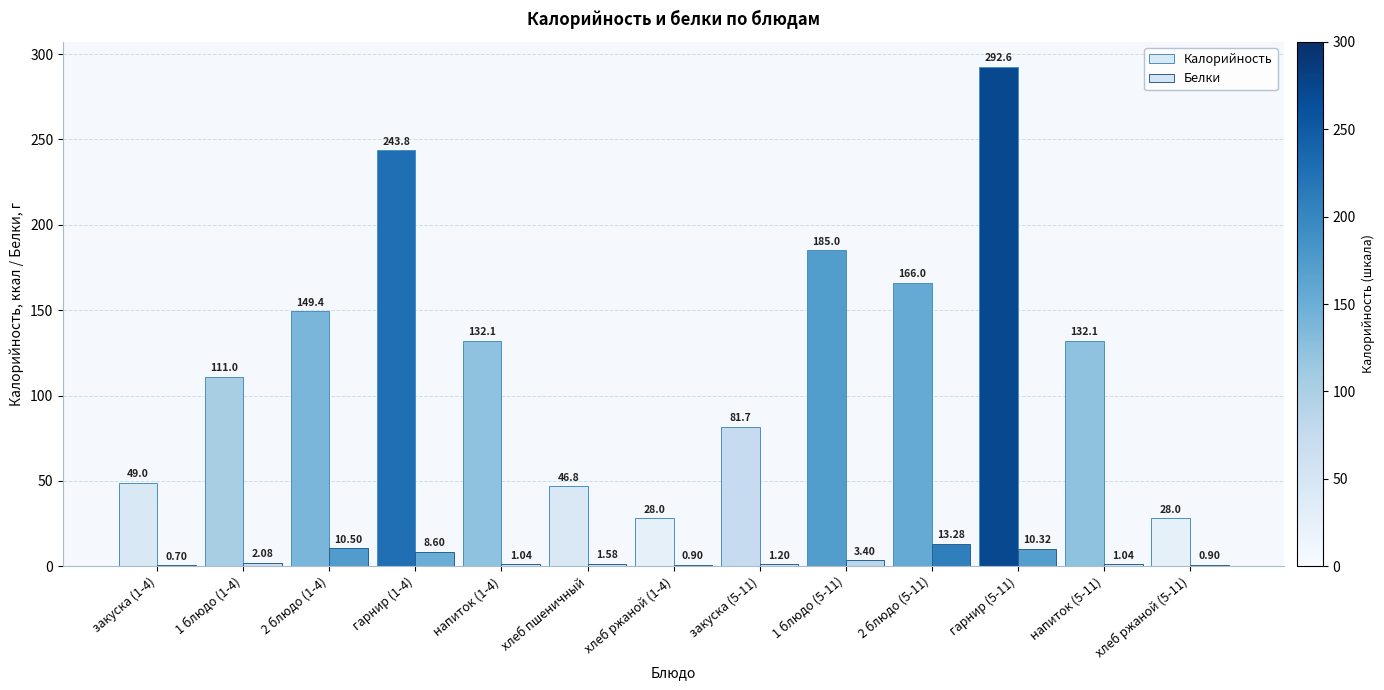

How many categories are shown in the chart?

13